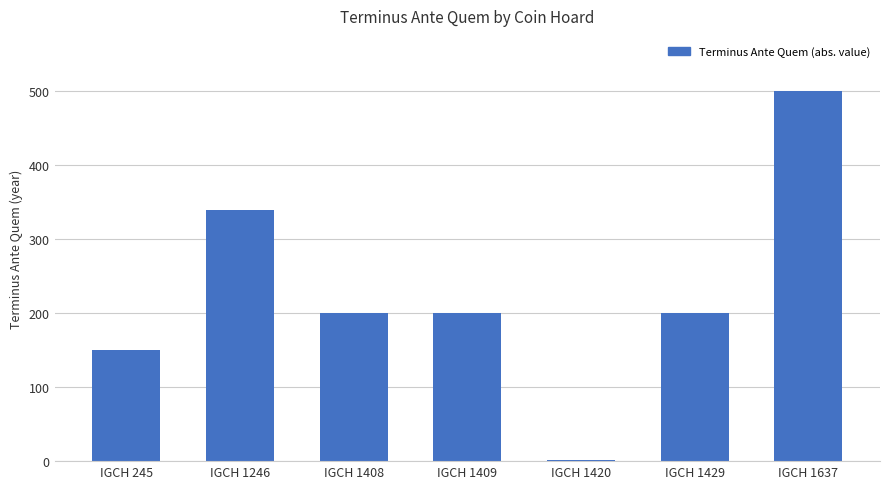

What is the difference between the values at IGCH 1246 and IGCH 1408?

140